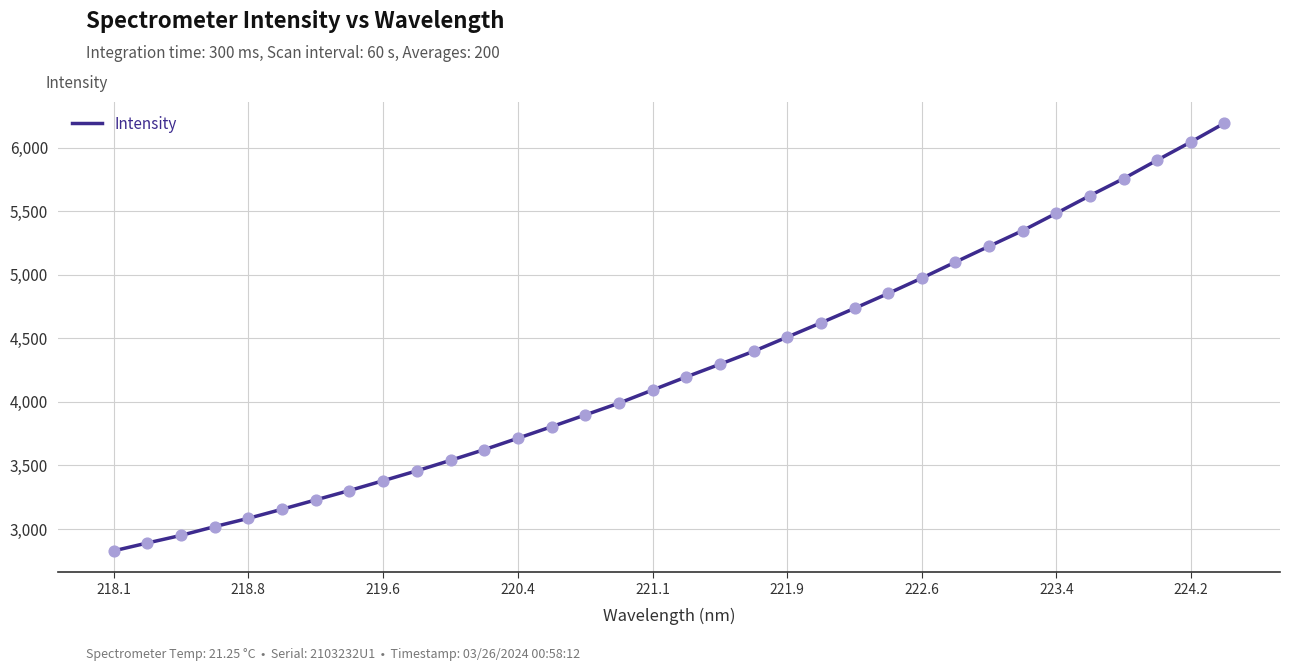

What is the greatest value displayed?

6194.3